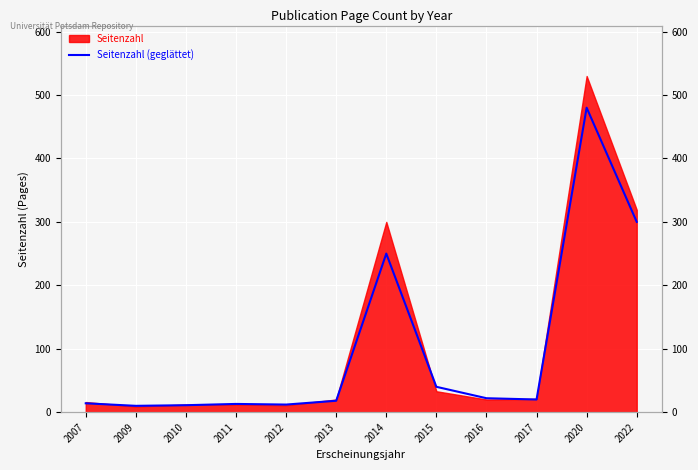

How many lines are shown in the chart?

1